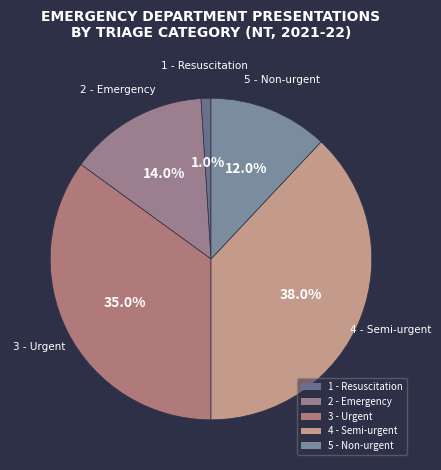

Between 1 - Resuscitation and 4 - Semi-urgent, which is larger?

4 - Semi-urgent